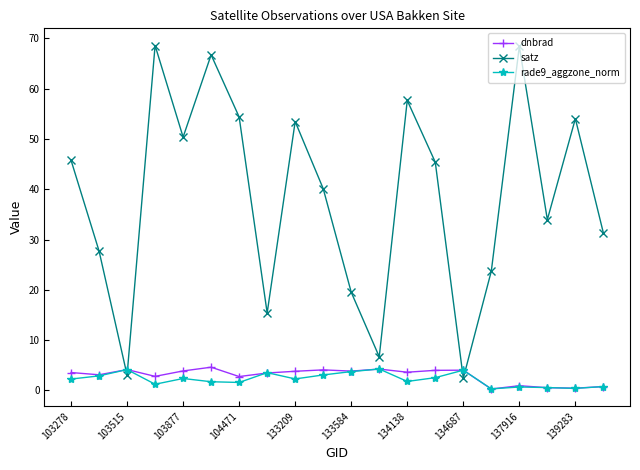

After their last crossing, which series has the higher values: dnbrad or satz?

satz